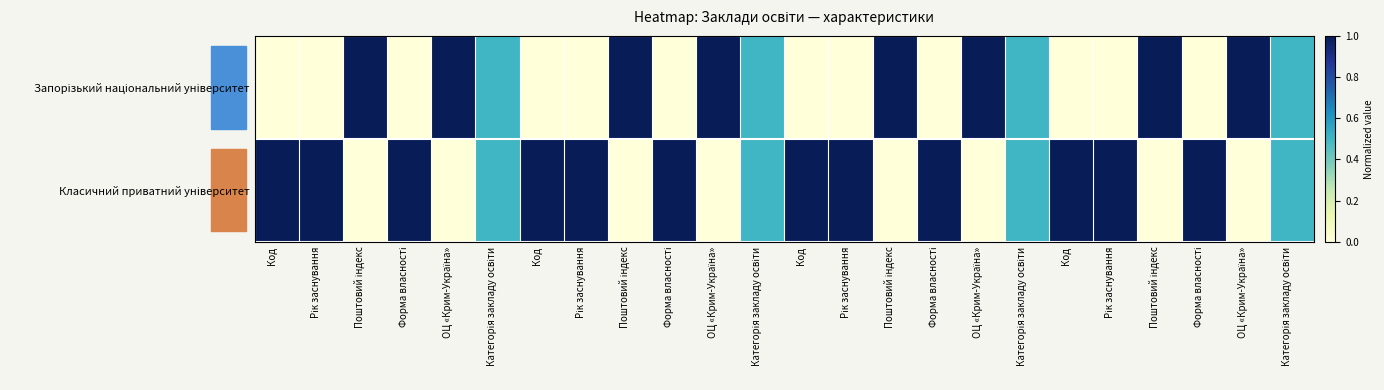

What is the greatest value displayed?

1.0